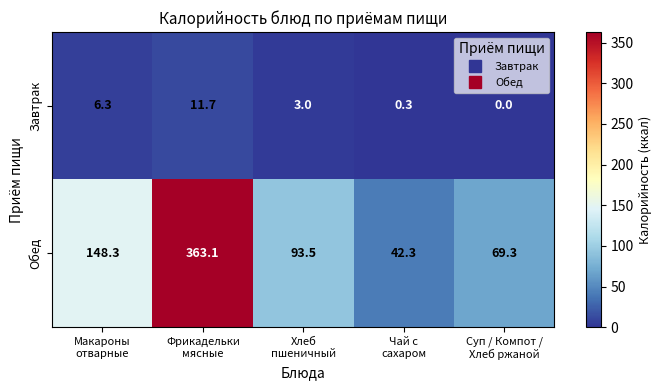

Which series has the widest spread of values?

Обед